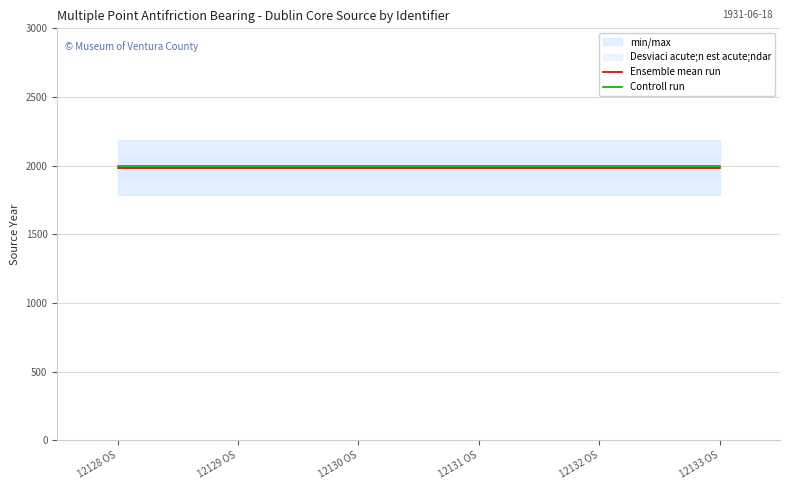

List the series in order of their peak value, highest first.

Controll run, Ensemble mean run